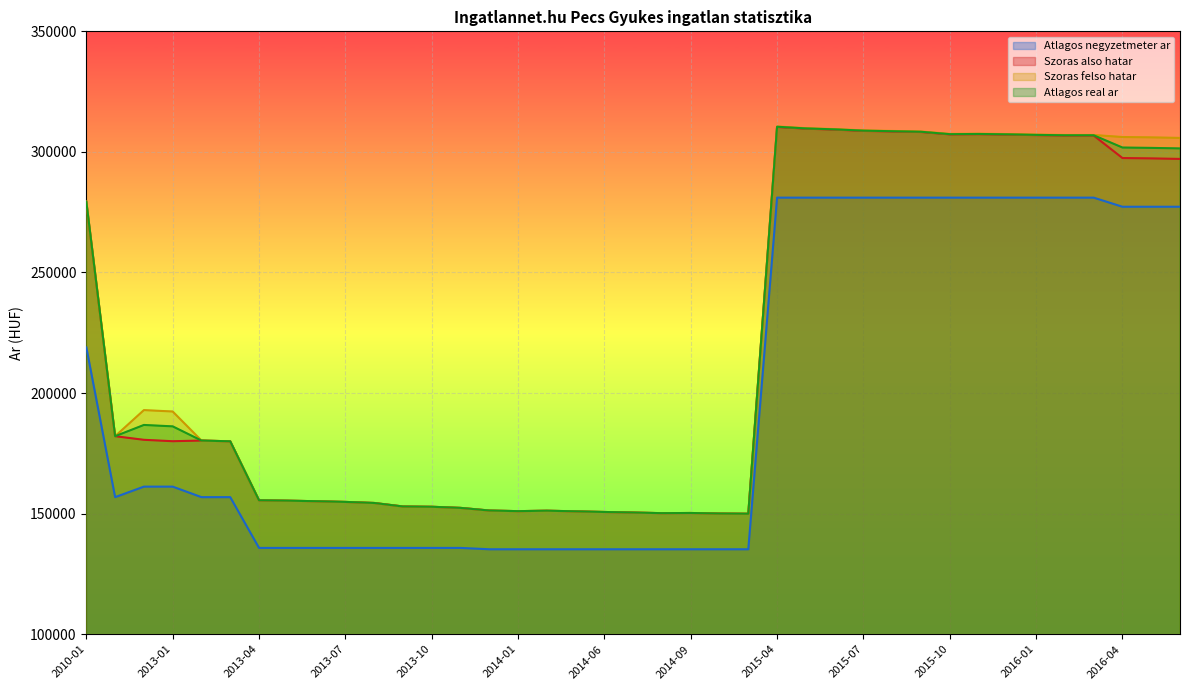

At 2015-07, list the series in order from largest to smallest.

Szoras felso hatar, Atlagos real ar, Szoras also hatar, Atlagos negyzetmeter ar